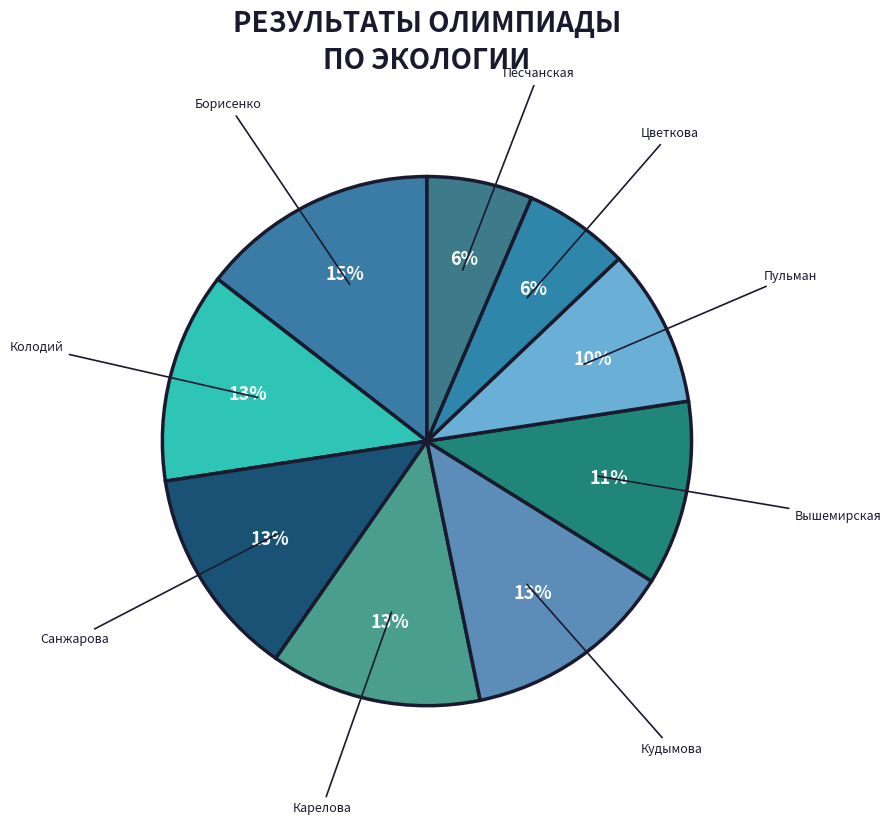

Is there a majority slice in this chart?

No